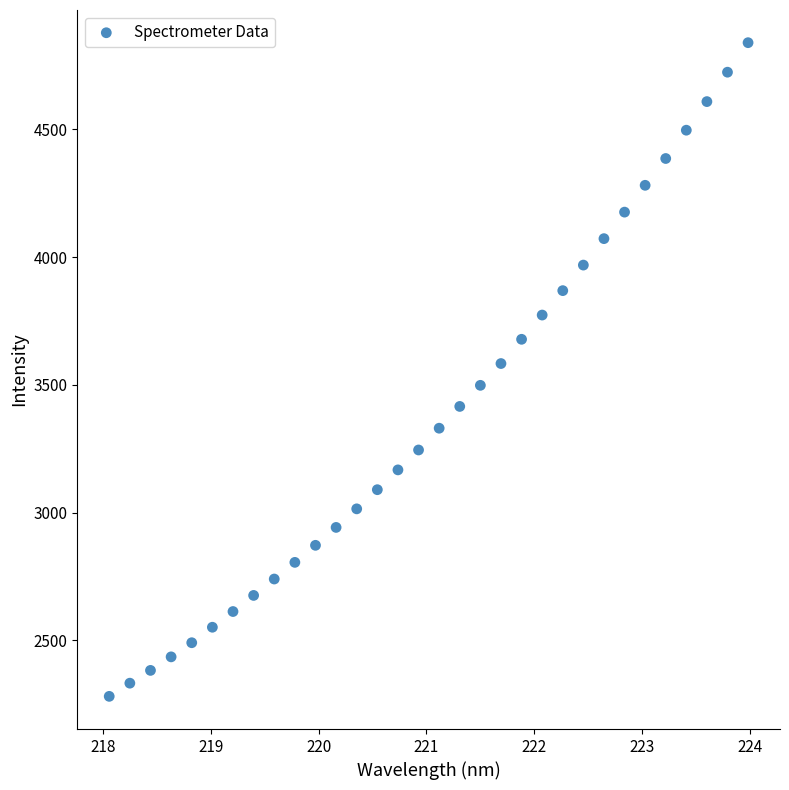

What is the range of Y values (max minus min)?

2557.9